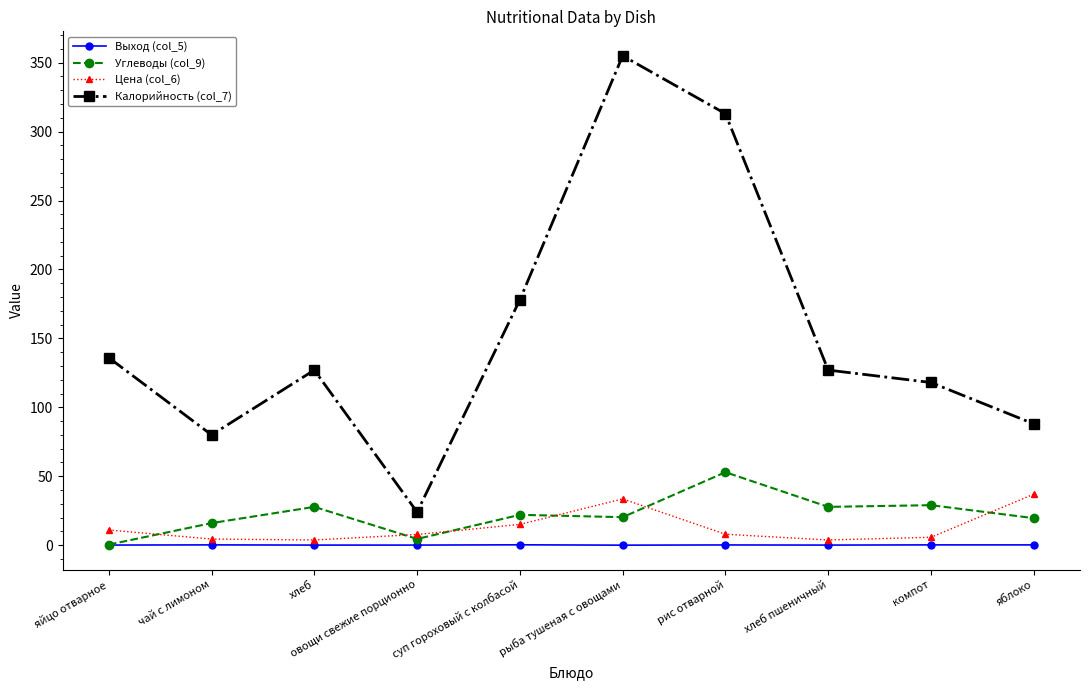

What is the label of the 3rd point from the right?

хлеб пшеничный